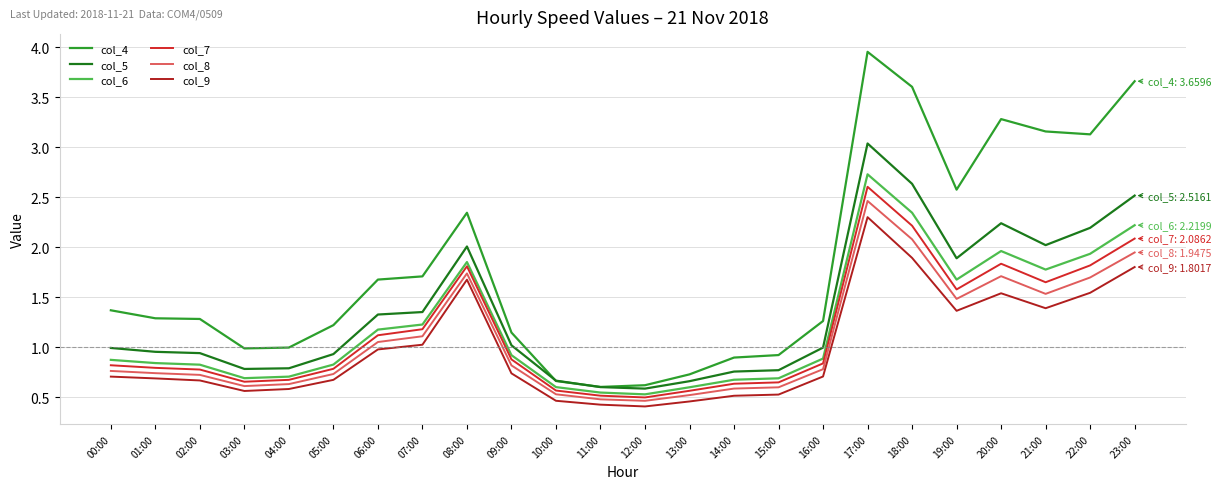

The col_5 series shows 0.7 at 13:00. True or false?

True